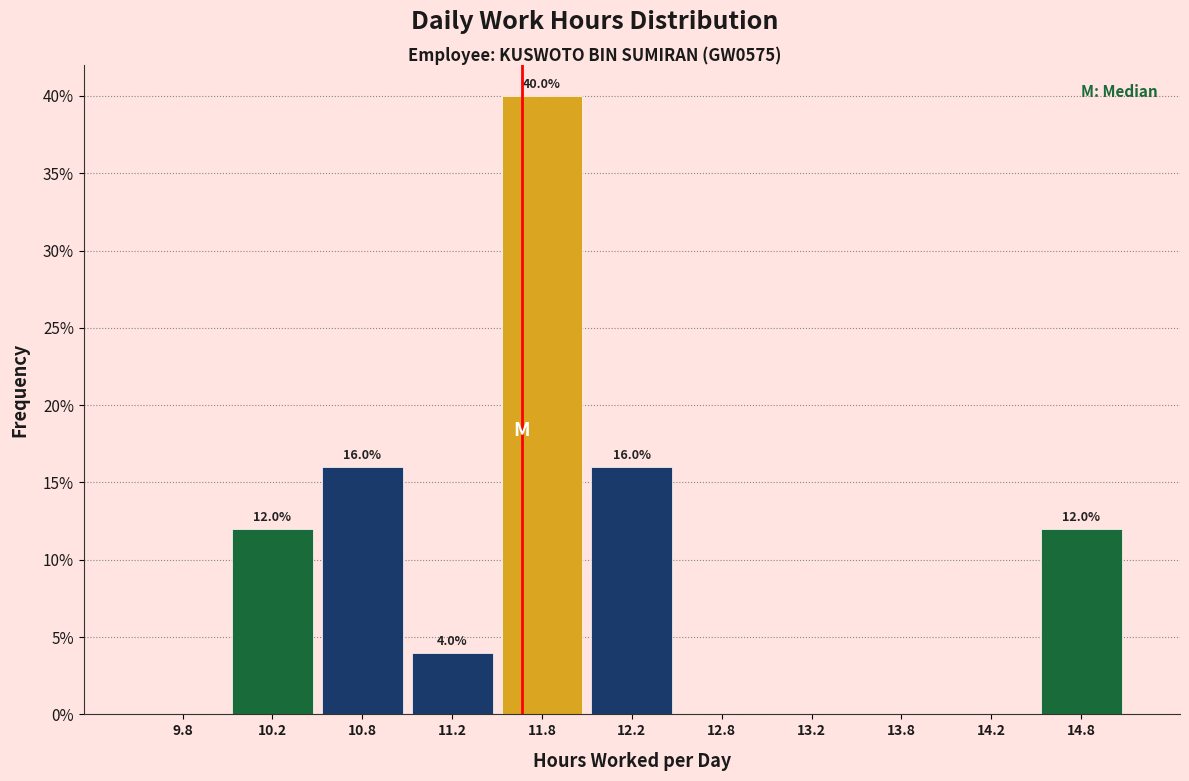

Over which range of the x-axis is the bar tallest?

11.5 to 12.0